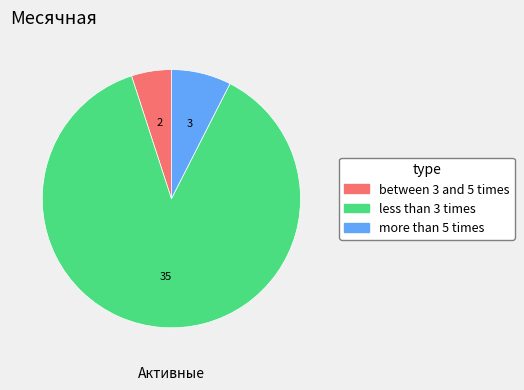

Is there any slice that represents more than half of the pie?

Yes